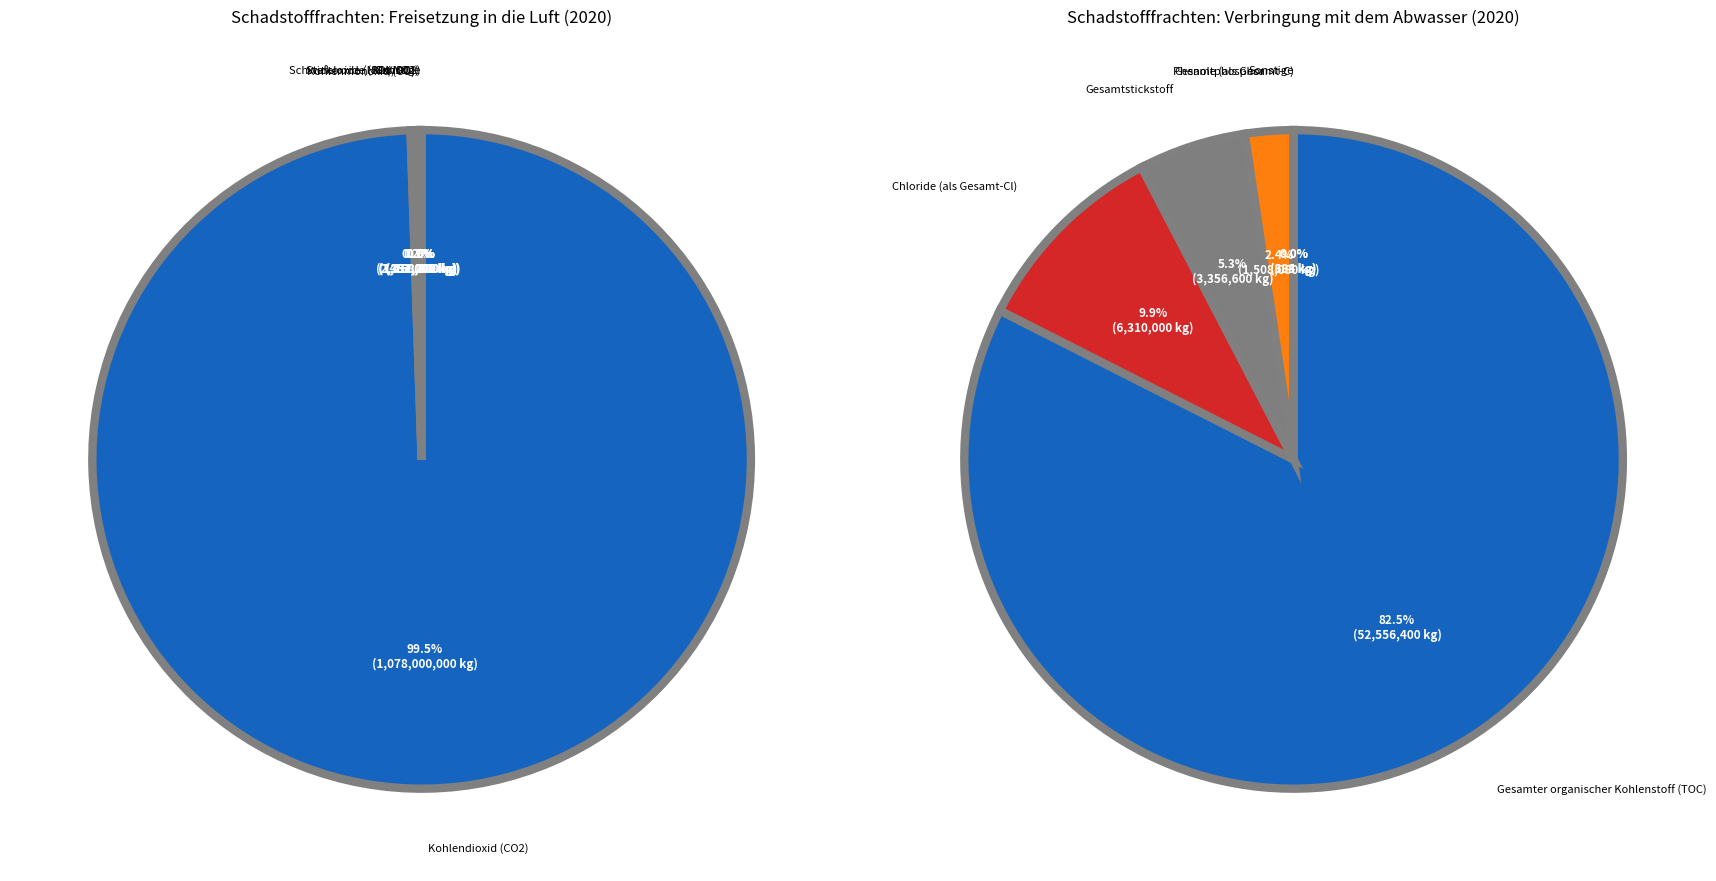

Rank the series by their average value, from highest to lowest.

Freisetzung in die Luft, Verbringung mit dem Abwasser